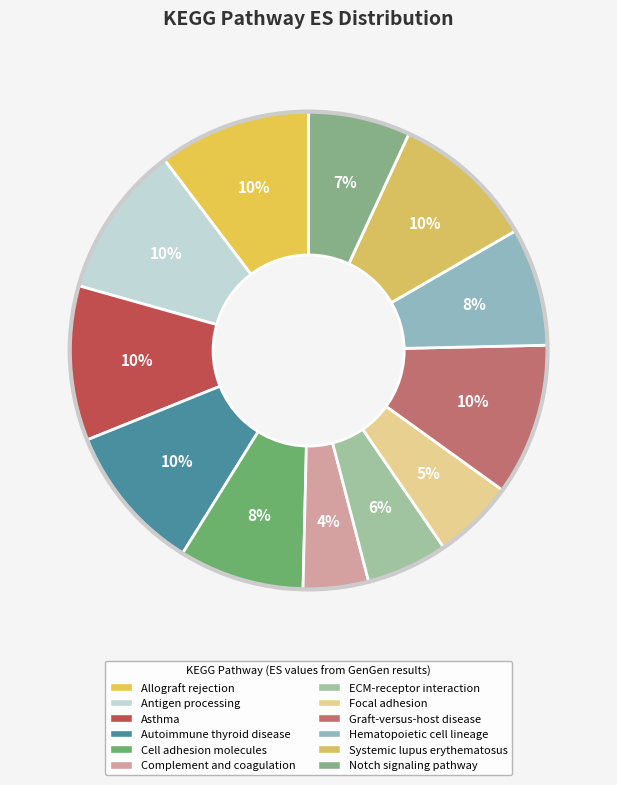

Rank the categories by value from lowest to highest.

Complement and coagulation, Focal adhesion, ECM-receptor interaction, Notch signaling pathway, Hematopoietic cell lineage, Cell adhesion molecules, Systemic lupus erythematosus, Autoimmune thyroid disease, Graft-versus-host disease, Allograft rejection, Antigen processing, Asthma